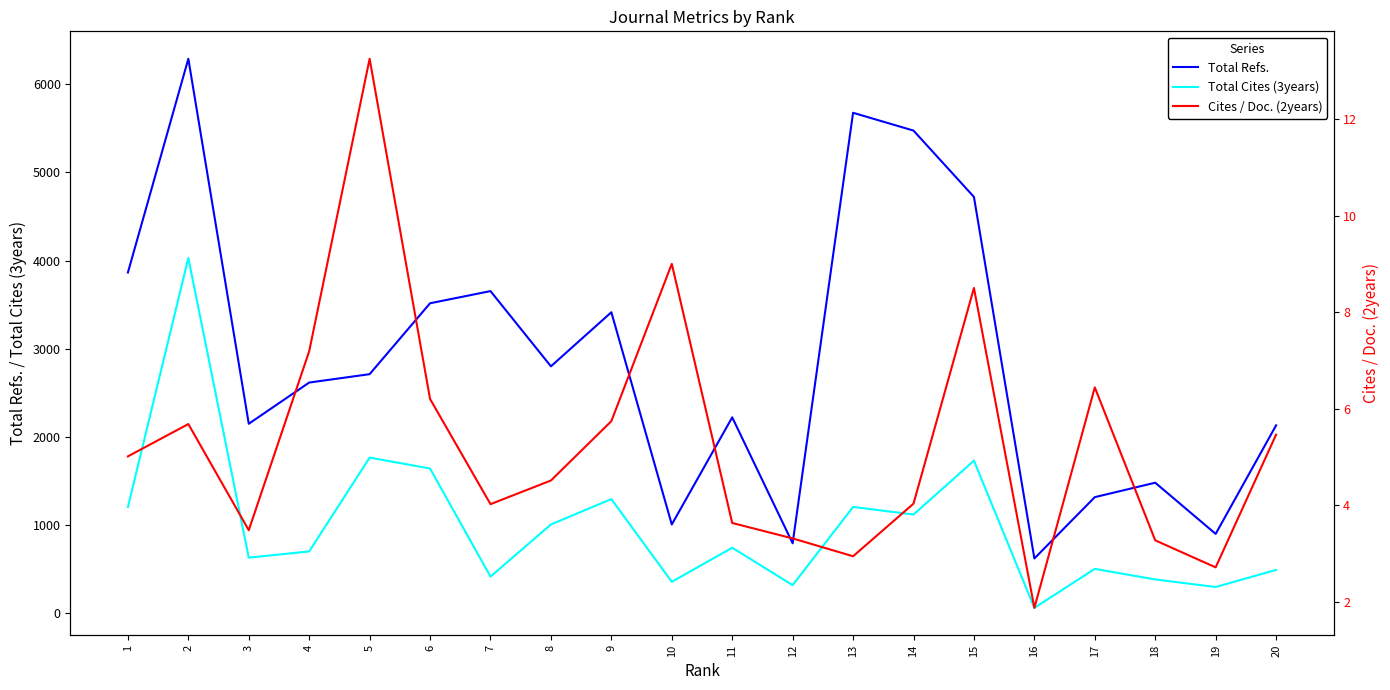

Which series has the widest spread of values?

Total Refs.